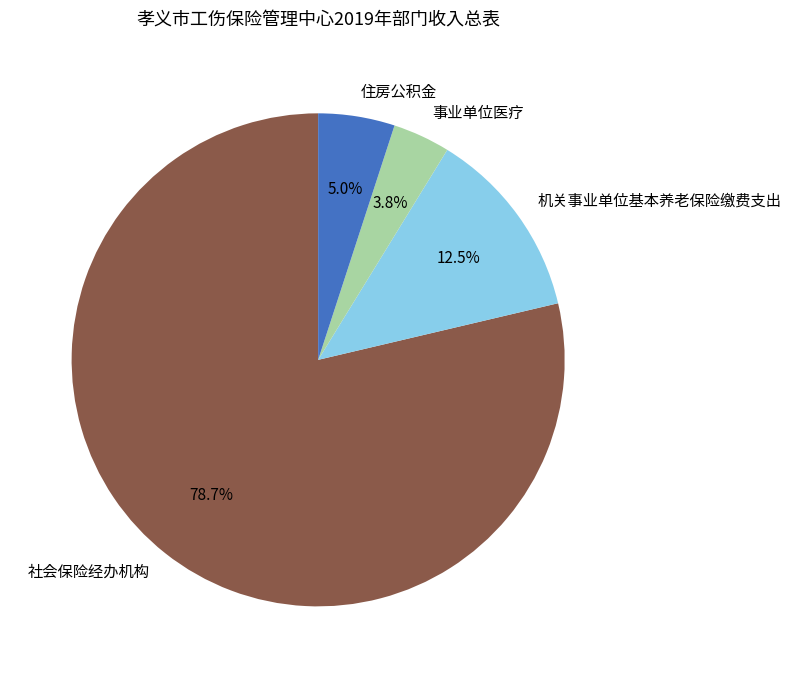

What is the ratio of the value at 住房公积金 to the value at 机关事业单位基本养老保险缴费支出?

0.4